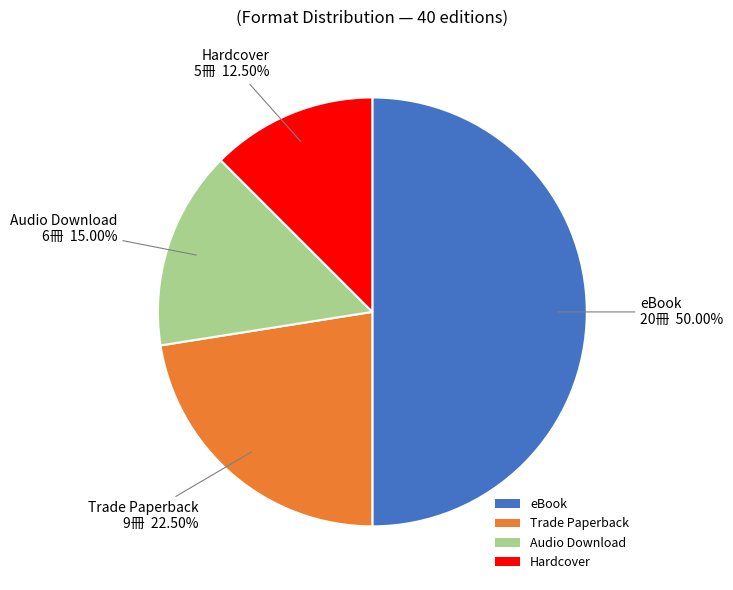

The Audio Download slice represents 15% of the pie. True or false?

True